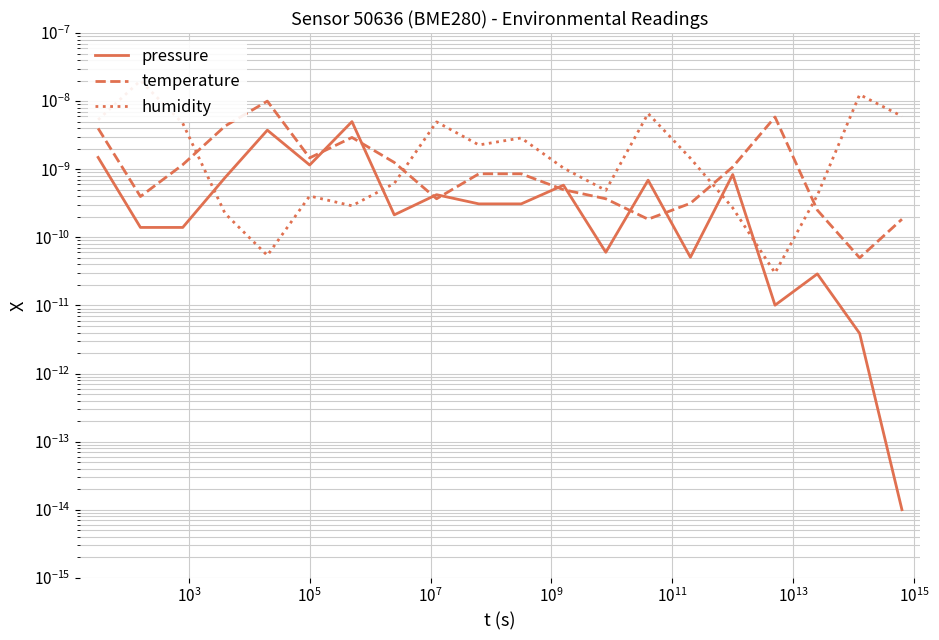

Which category has the highest value across all series?

$\mathdefault{10^{1}}$